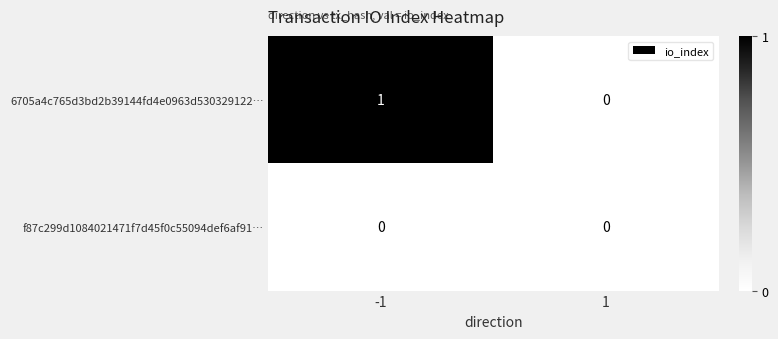

Which series changed the most between -1 and 1?

6705a4c765d3bd2b39144fd4e0963d530329122…